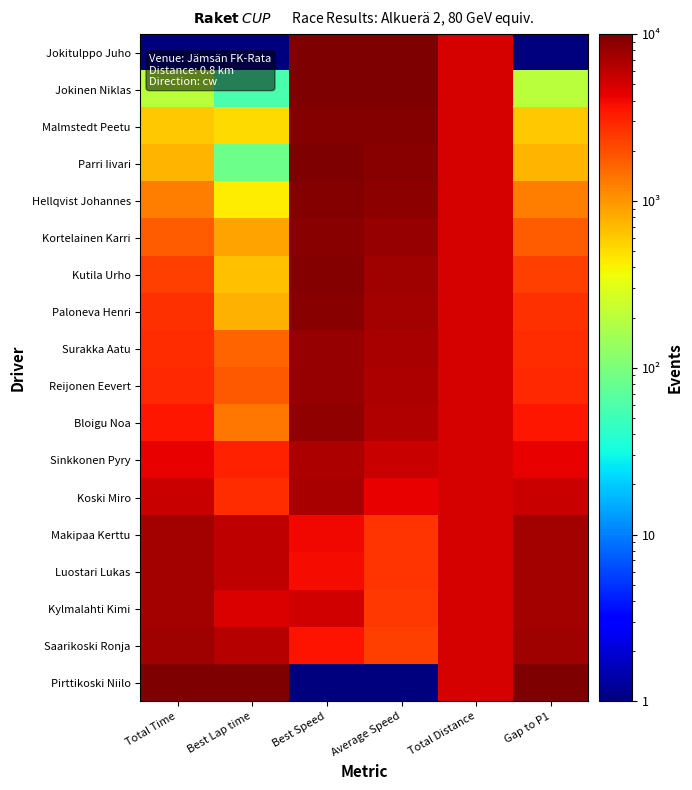

Between Best Speed and Average Speed, which series saw the biggest shift?

Koski Miro